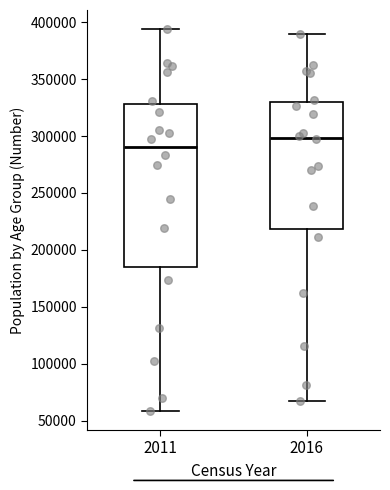

Reading left to right, transcribe this box plot: for each box, give where its median line is, the range the box spans, and where its two whiskers end, as read against the y-axis. The values are not printed on the chart, so give them approximately, as read against the axis.

2011: median 290000, box 185000 to 330000, whiskers 60000 to 395000
2016: median 300000, box 220000 to 330000, whiskers 70000 to 390000